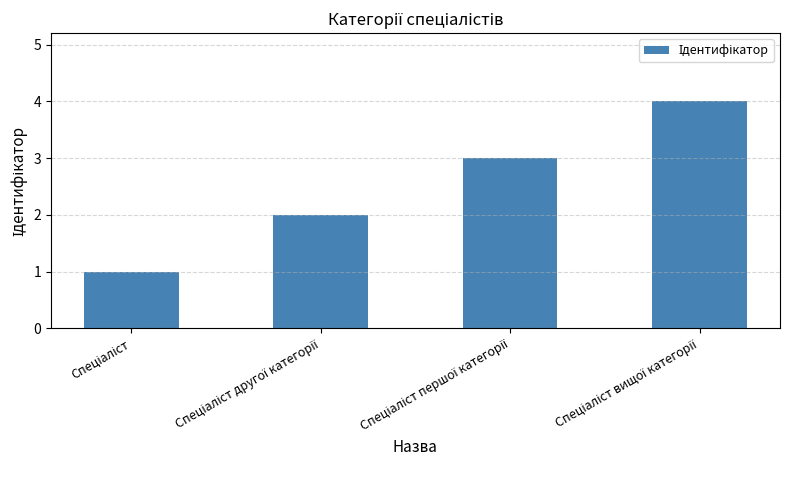

What is the difference between the maximum and minimum values?

3